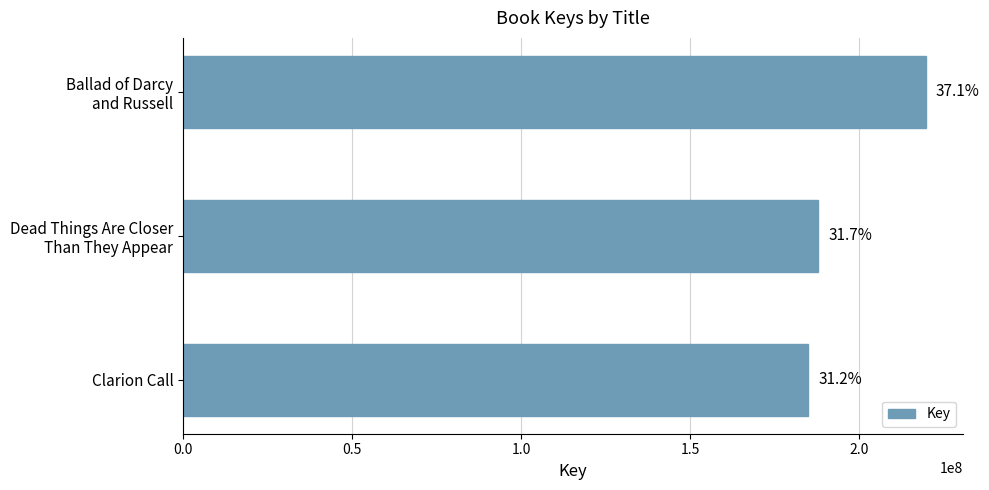

How many bars are there in total?

3